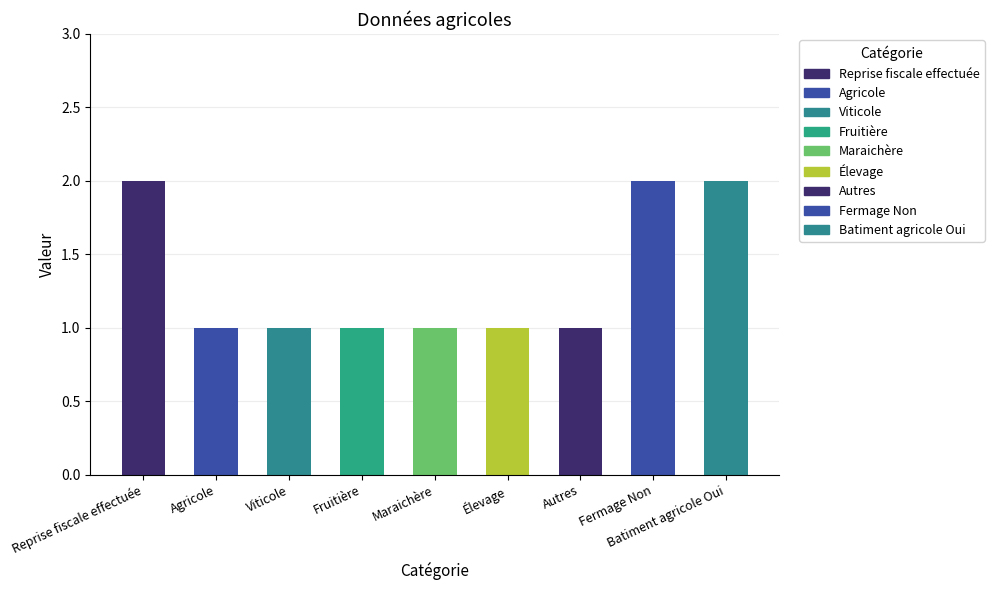

Are the bars horizontal?

No